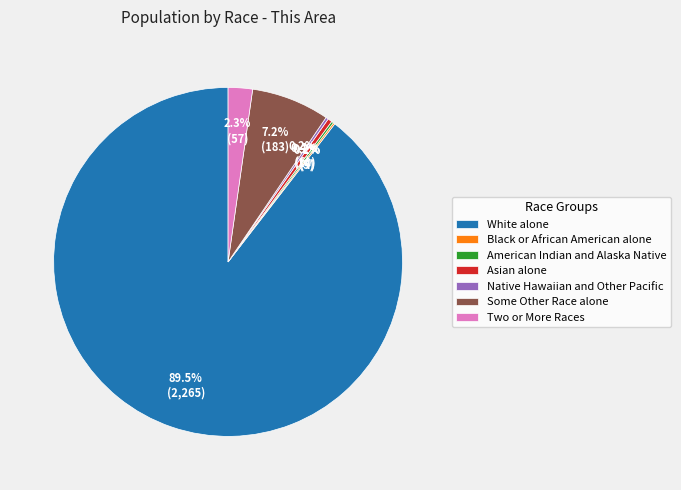

What portion of the pie excludes Asian alone?

99.6%